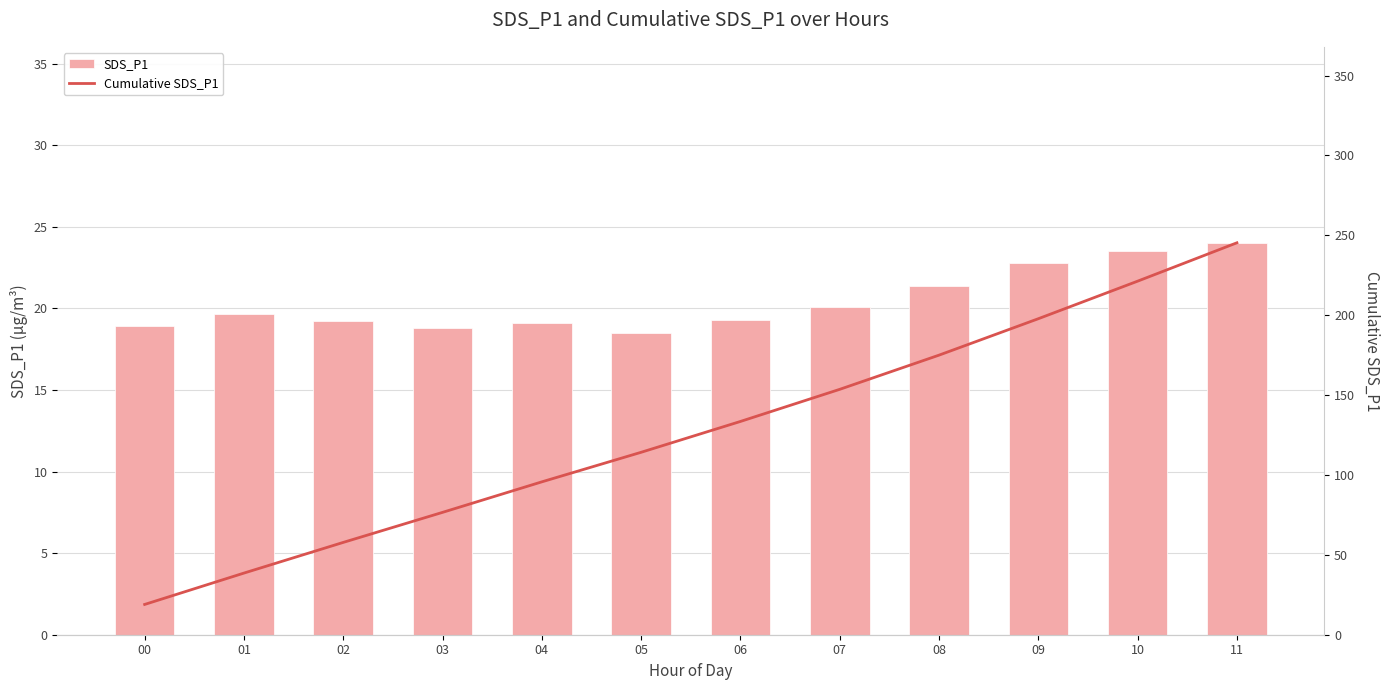

The value of Cumulative SDS_P1 at 05 is 114.2. True or false?

True